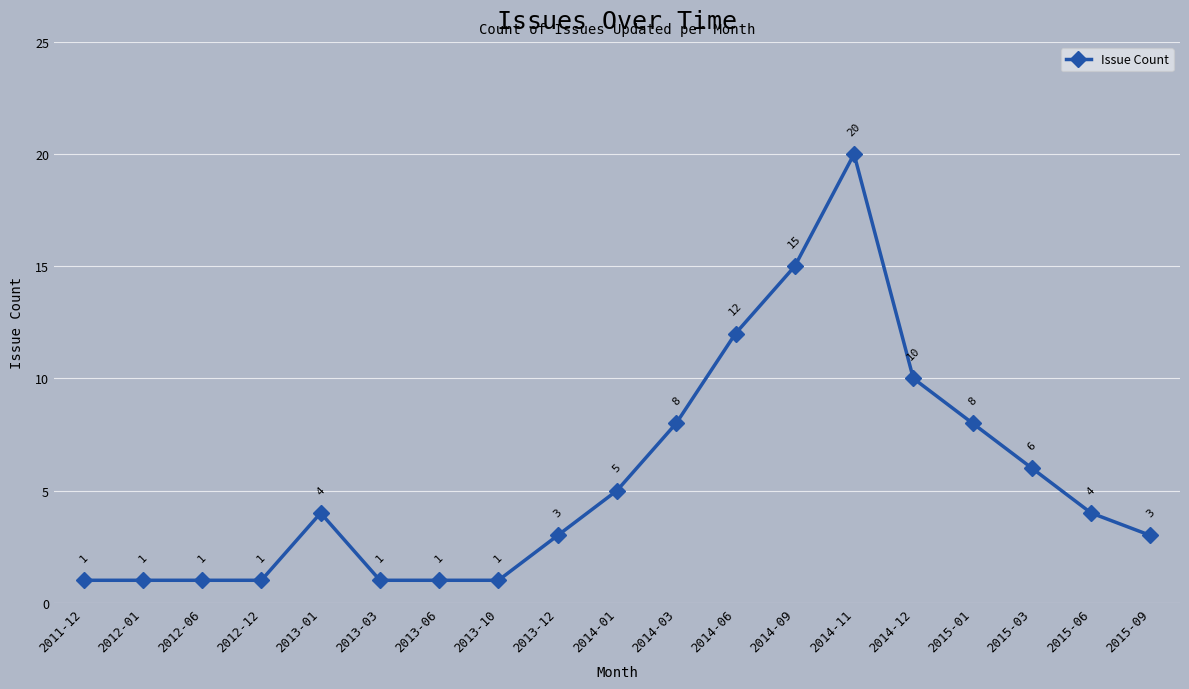

How many lines are shown in the chart?

1